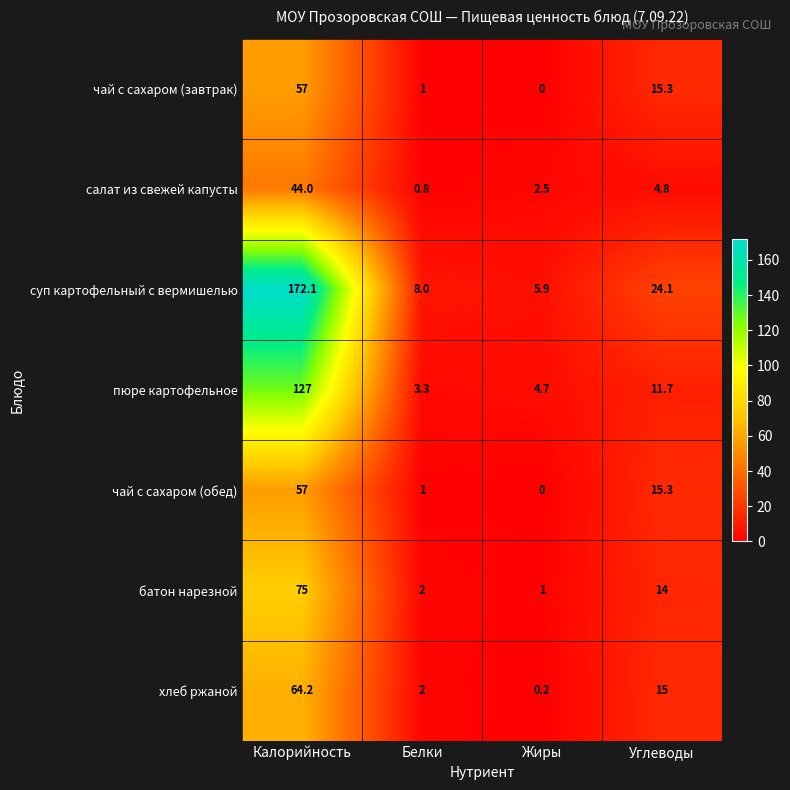

The value of чай с сахаром (обед) at Жиры is 0.0. True or false?

True